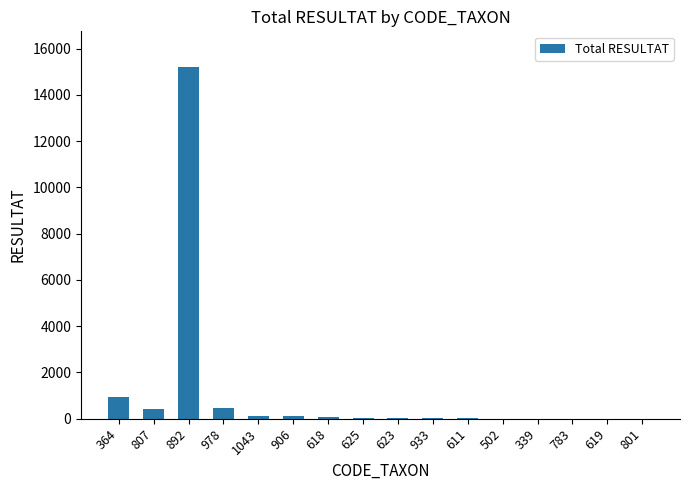

What is the greatest value displayed?

15224